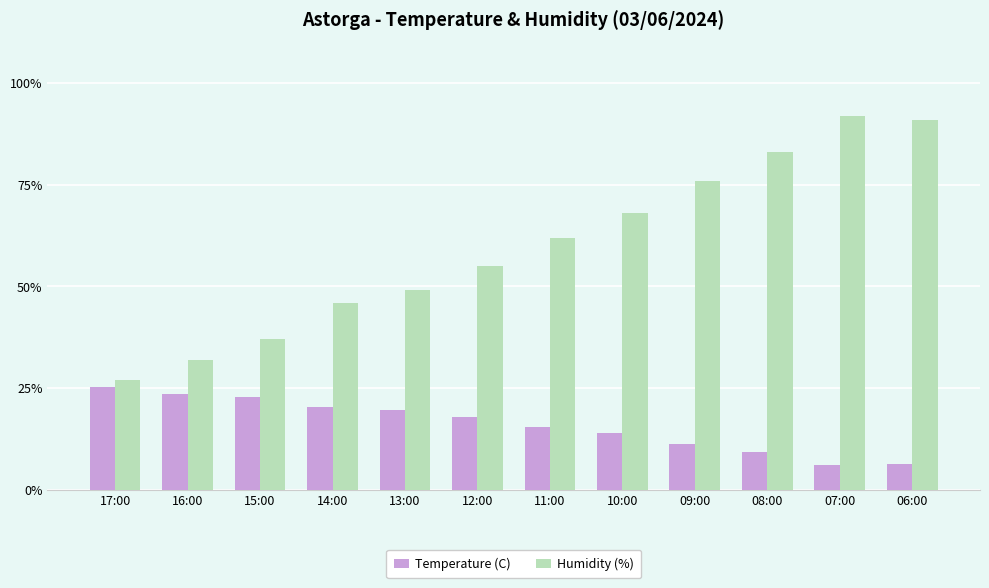

What is the sum of all Temperature (C) values?

191.7